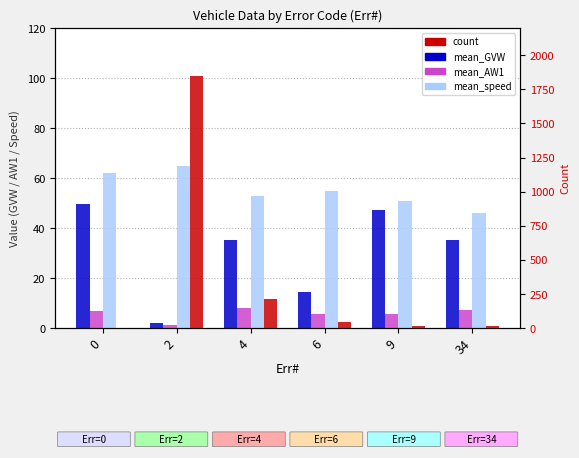

Is the value of count at 9 greater than the value of mean_GVW at 0?

No